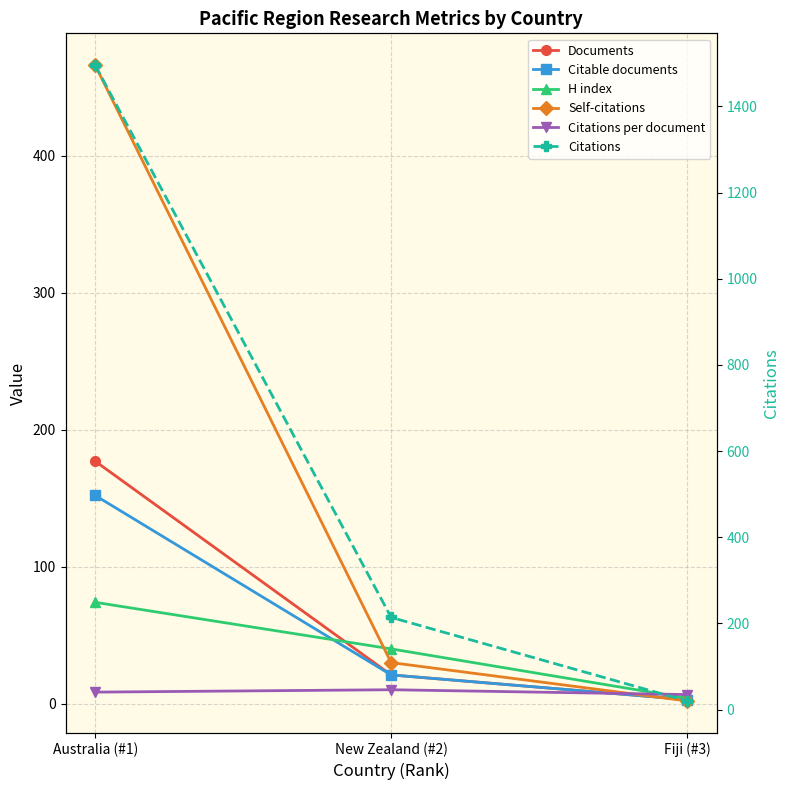

What is the smallest value displayed?

2.0